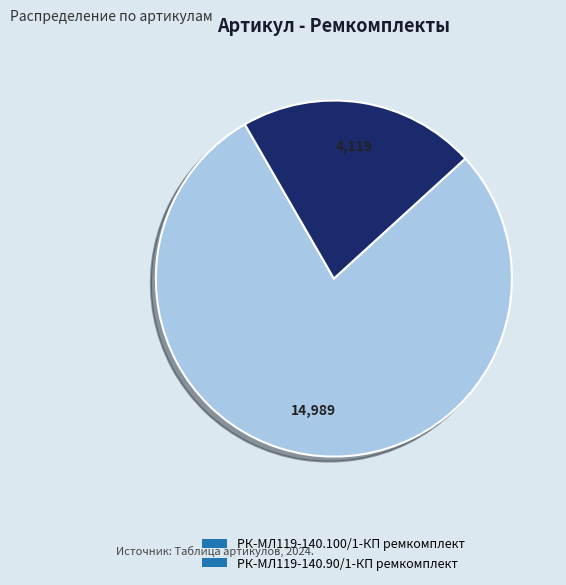

Which slice is the largest?

РК-МЛ119-140.100/1-КП ремкомплект